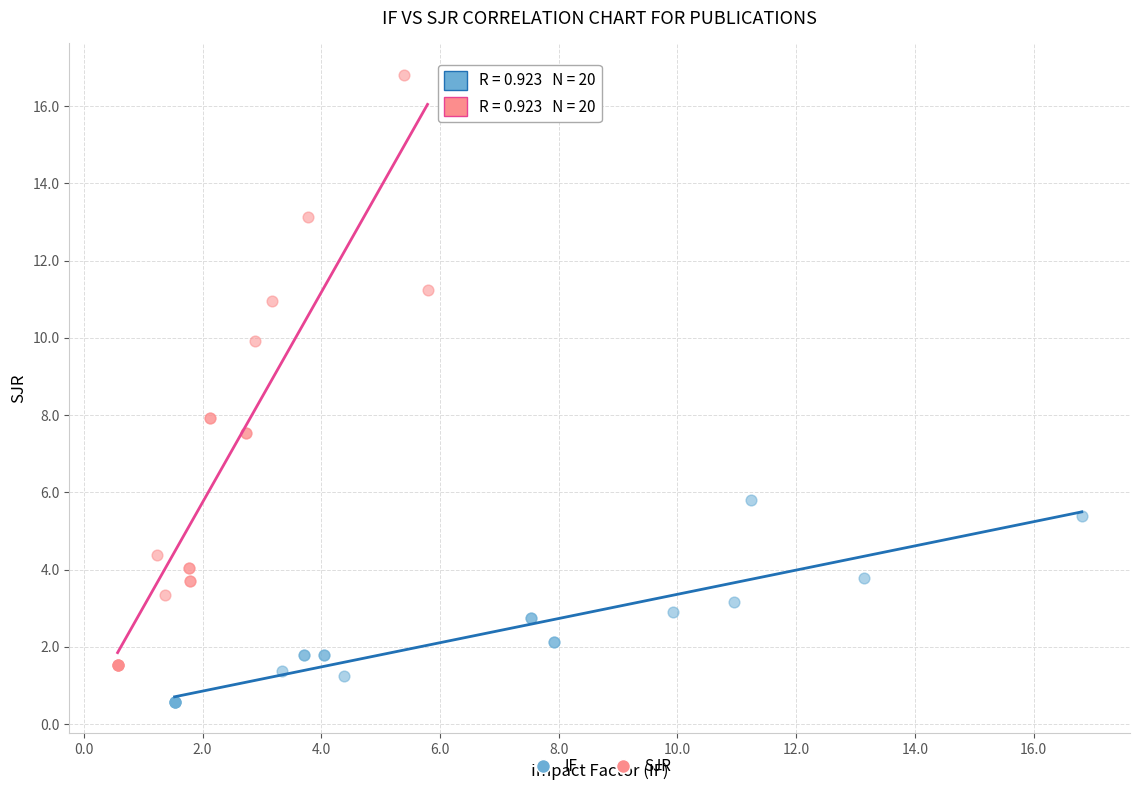

What are all the series names shown in the legend?

IF, SJR